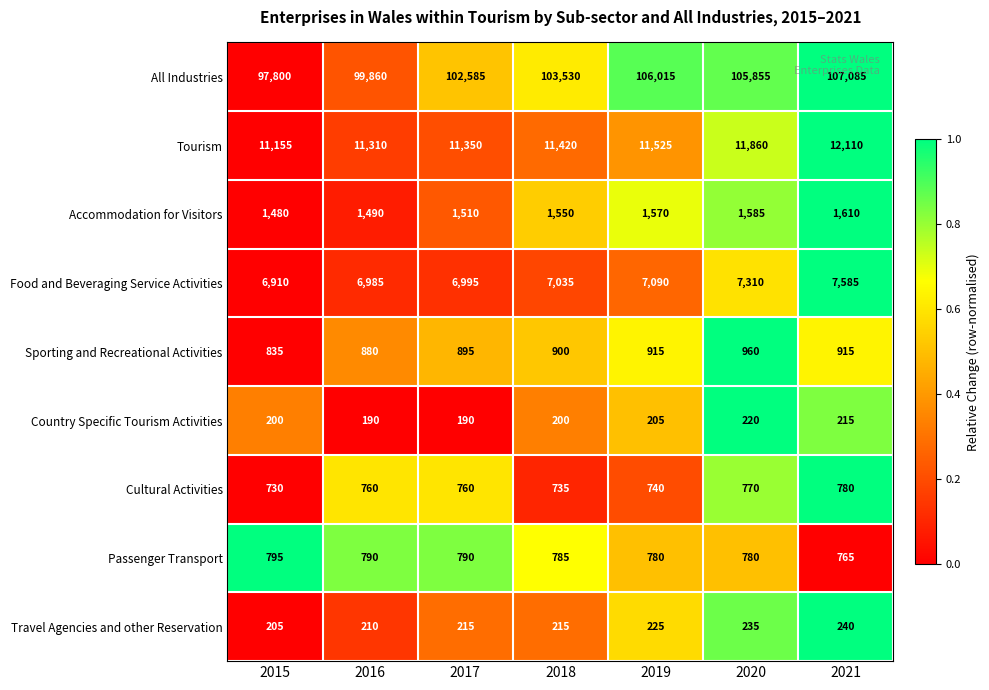

List the labels in order of Accommodation for Visitors value, smallest first.

2015, 2016, 2017, 2018, 2019, 2020, 2021